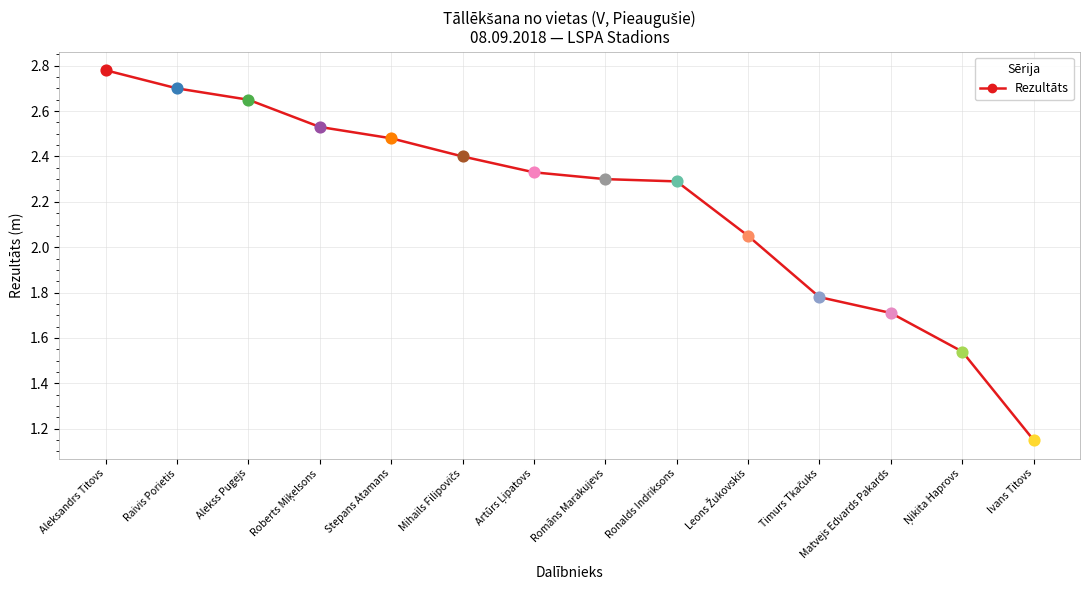

Between Raivis Porietis and Aleksandrs Titovs, which is larger?

Aleksandrs Titovs